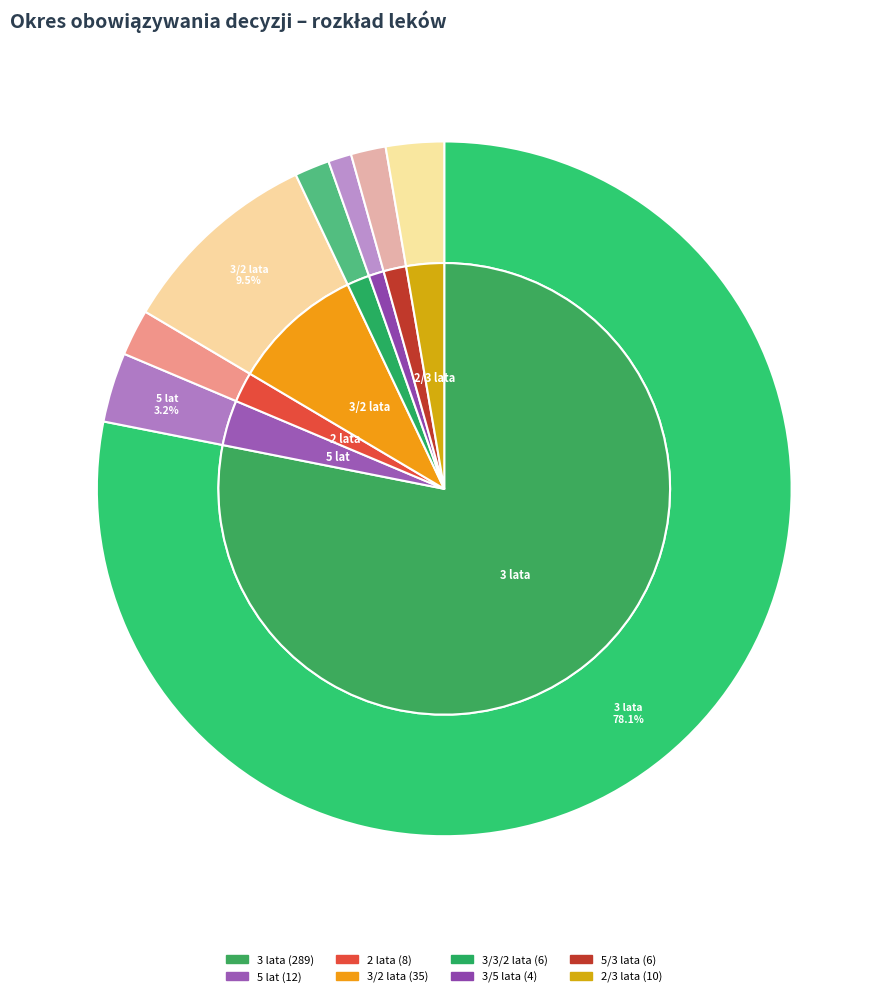

What is the change in value from <1>3 lata/<2>2 lata to <1>2 lata/<2>3 lata?

-25